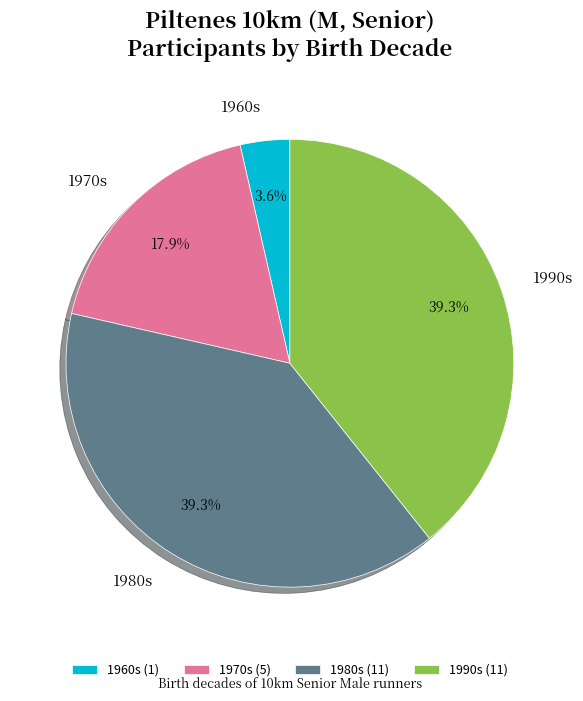

What is the total percentage of 1970s and 1980s?

57.1%